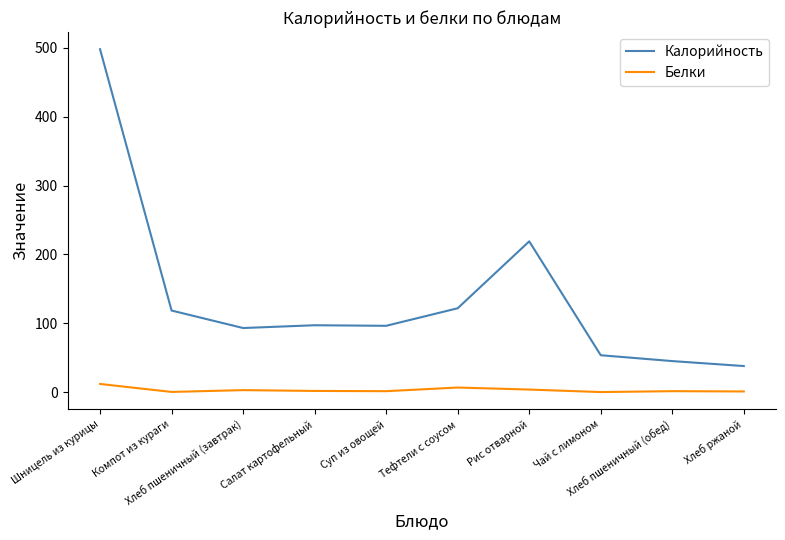

True or false: Калорийность and Белки cross at least once.

False